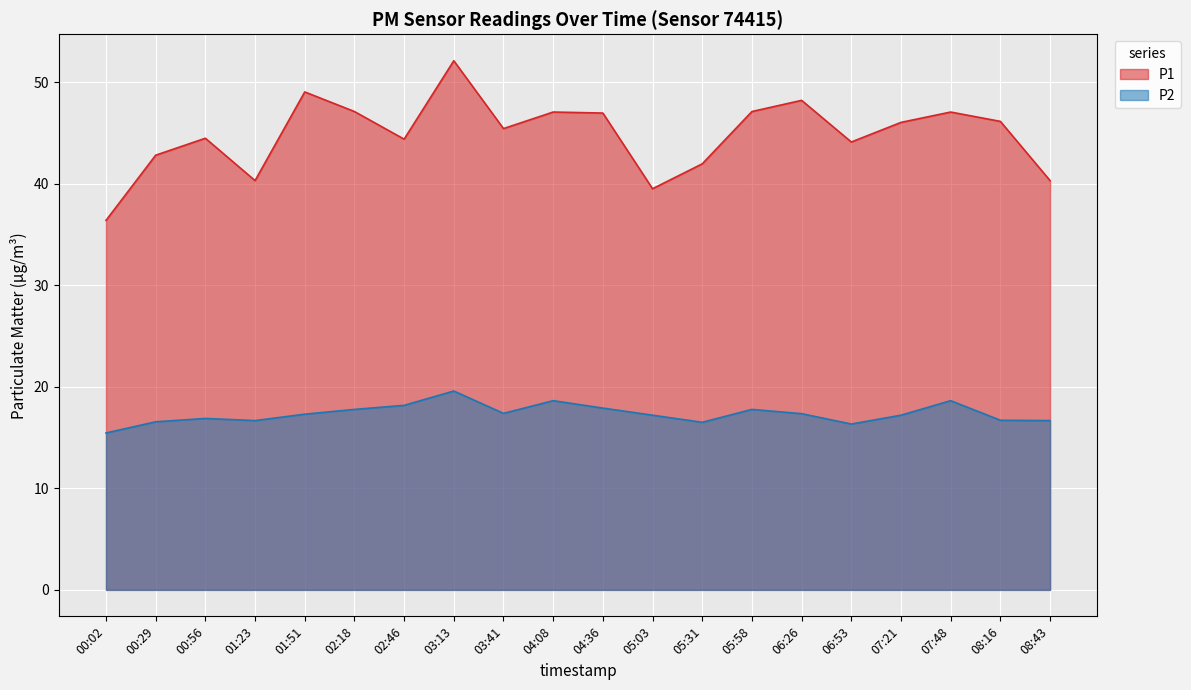

The value of P2 at 02:46 is 18.2. True or false?

True